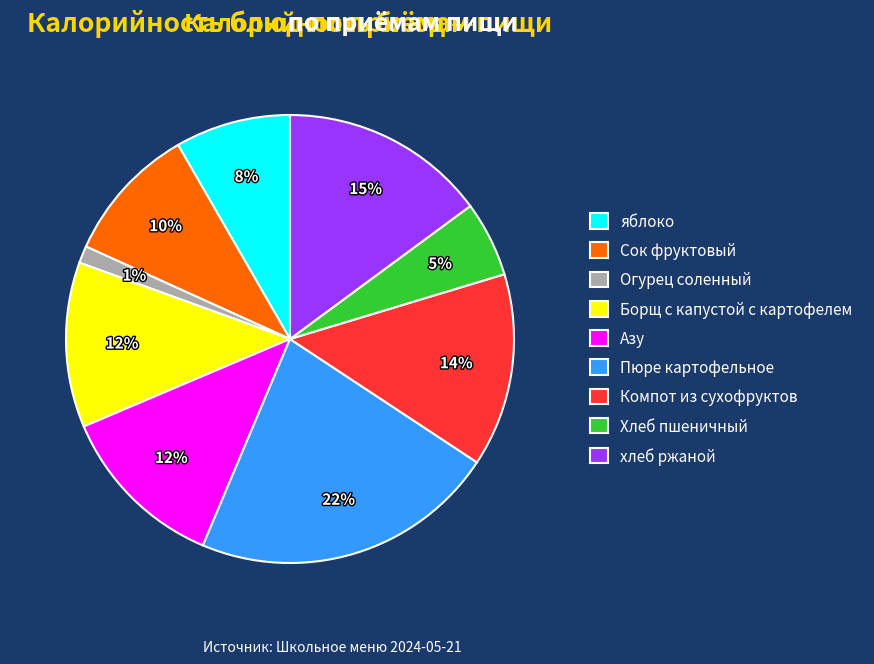

Approximately how many times larger is the value at Компот из сухофруктов compared to Борщ с капустой с картофелем?

1.2